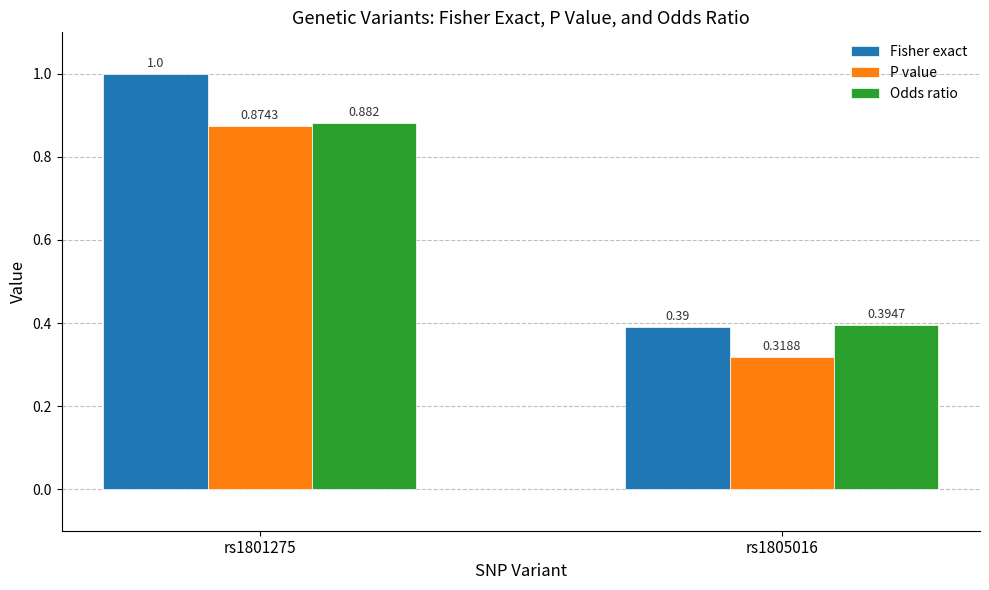

Count the P value values in the range 0 to 1.

2